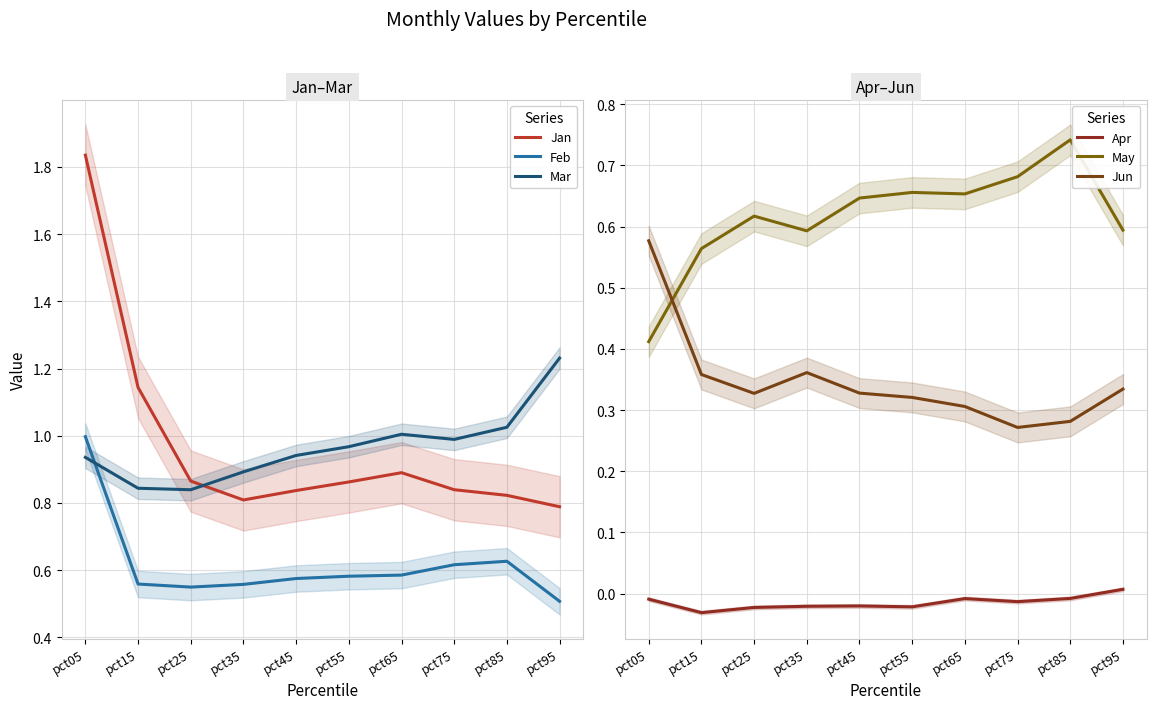

Does the chart have visible grid lines?

Yes